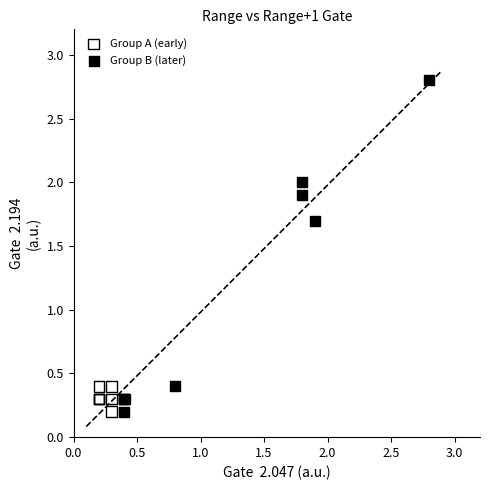

Which series has the widest spread of Y values?

Group B (later)